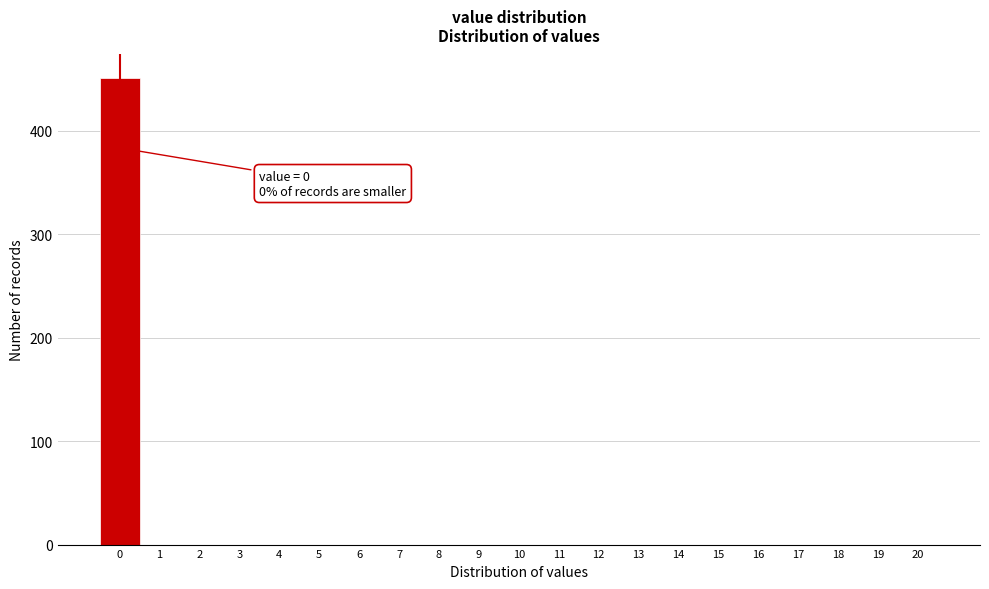

Reading left to right, transcribe all the data shown in this chart.

0=451	1=0	2=0	3=0	4=0	5=0	6=0	7=0	8=0	9=0	10=0	11=0	12=0	13=0	14=0	15=0	16=0	17=0	18=0	19=0	20=0